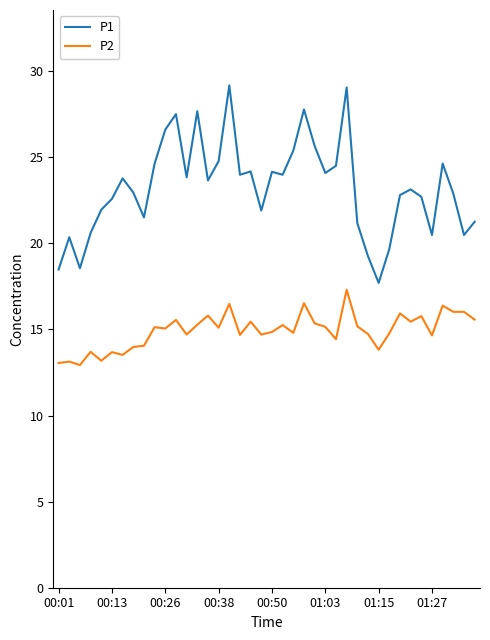

What is the greatest value displayed?

29.2